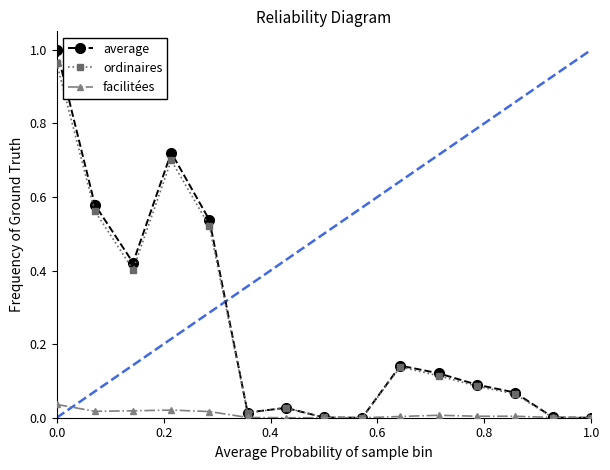

Which series has the largest total across all categories?

average